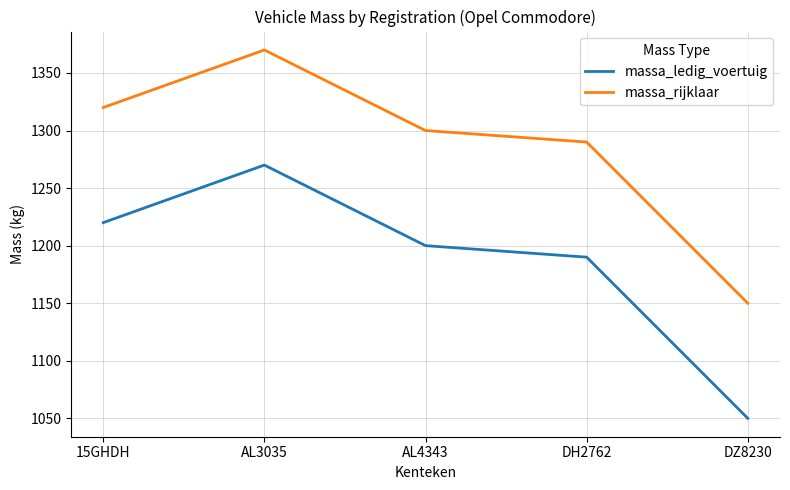

What is the difference between the massa_rijklaar values at AL4343 and DH2762?

10